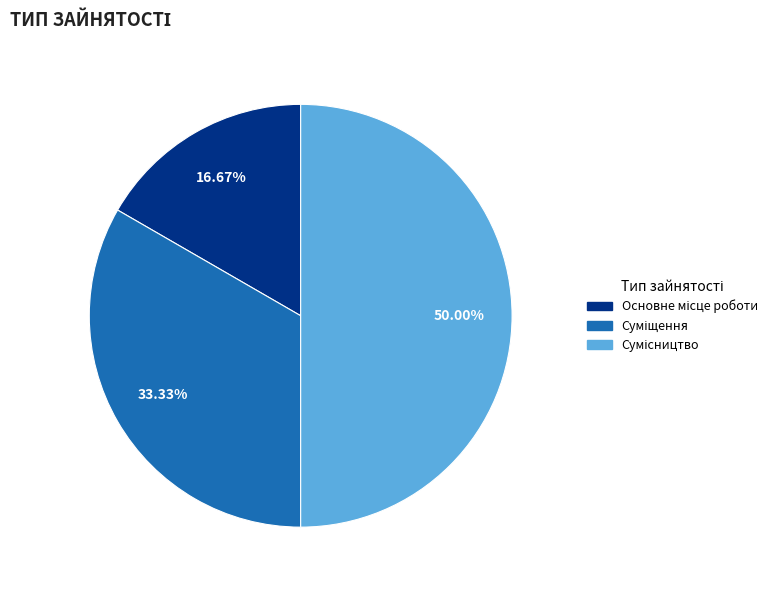

Is it true that Суміщення is 47% of the pie?

False